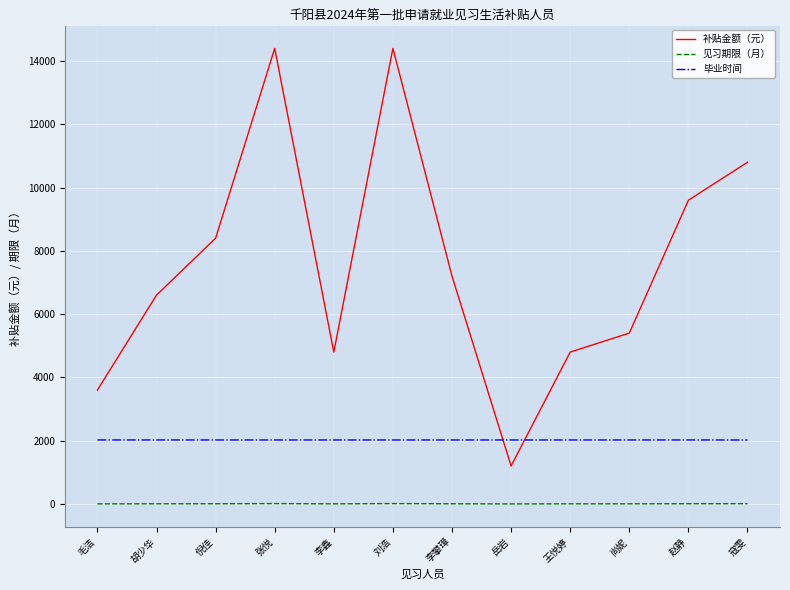

True or false: 见习期限（月） and 毕业时间 intersect in this chart.

False